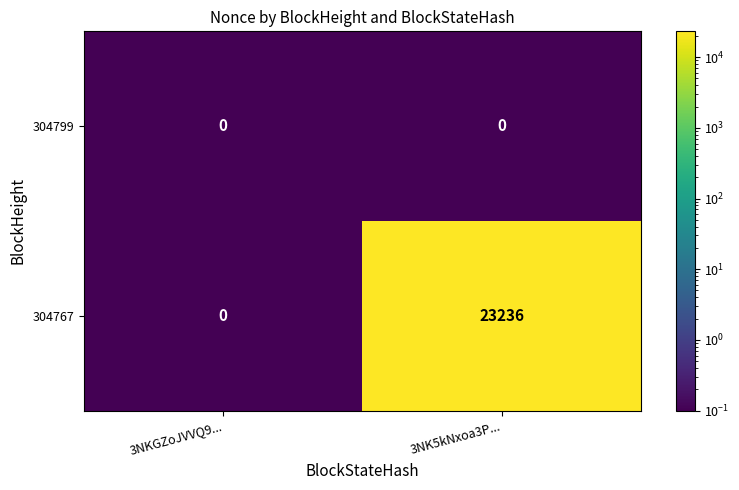

What is the sum of all 304767 values?

23236